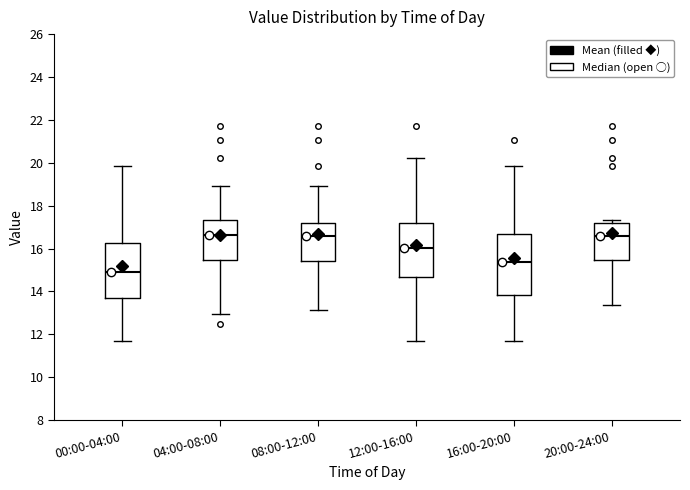

Reading left to right, transcribe this box plot: for each box, give where its median line is, the range the box spans, and where its two whiskers end, as read against the y-axis. The values are not printed on the chart, so give them approximately, as read against the axis.

00:00-04:00: median 15.0, box 13.6 to 16.2, whiskers 11.6 to 19.8
04:00-08:00: median 16.6, box 15.4 to 17.4, whiskers 13.0 to 19.0
08:00-12:00: median 16.6, box 15.4 to 17.2, whiskers 13.2 to 19.0
12:00-16:00: median 16.0, box 14.6 to 17.2, whiskers 11.6 to 20.2
16:00-20:00: median 15.4, box 13.8 to 16.6, whiskers 11.6 to 19.8
20:00-24:00: median 16.6, box 15.4 to 17.2, whiskers 13.4 to 17.4